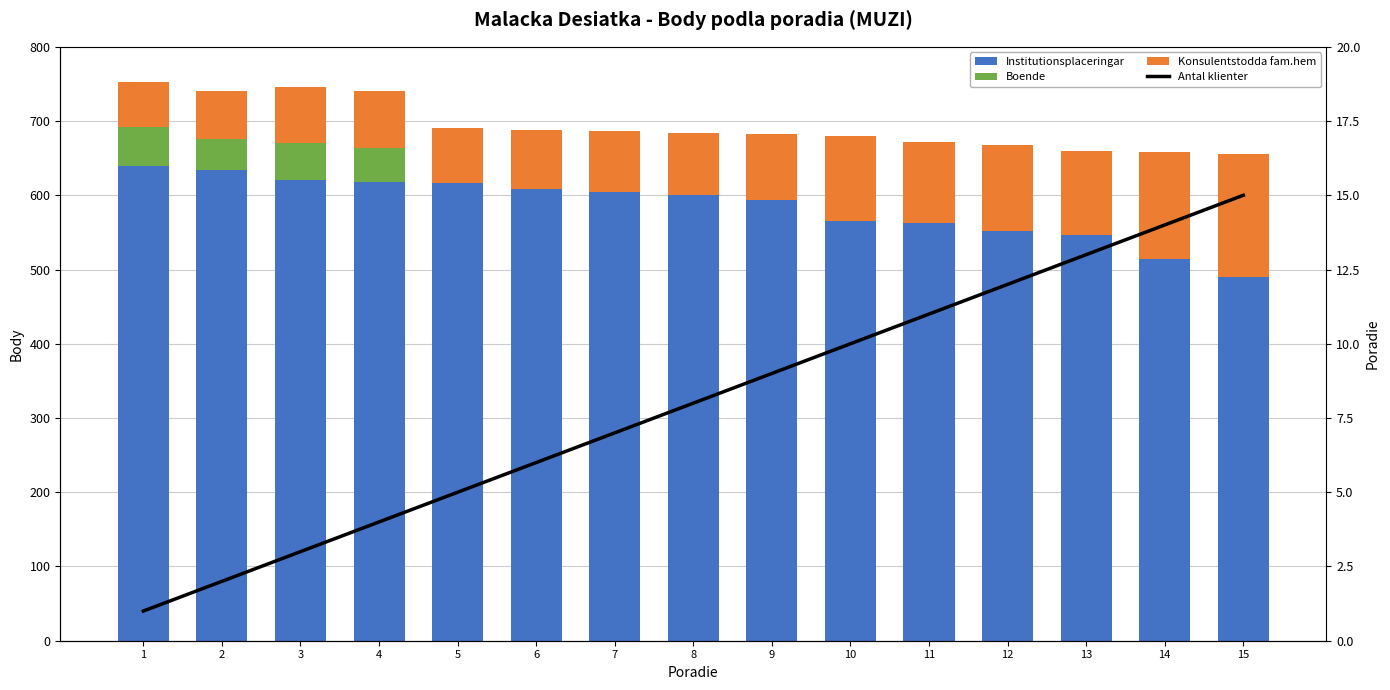

What is the average value of the Konsulentstodda fam.hem series?

97